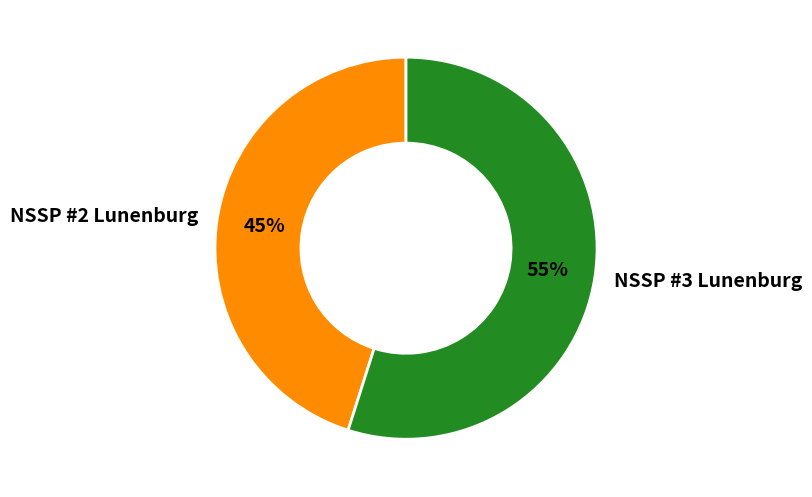

Which slice is the largest?

NSSP #3 Lunenburg